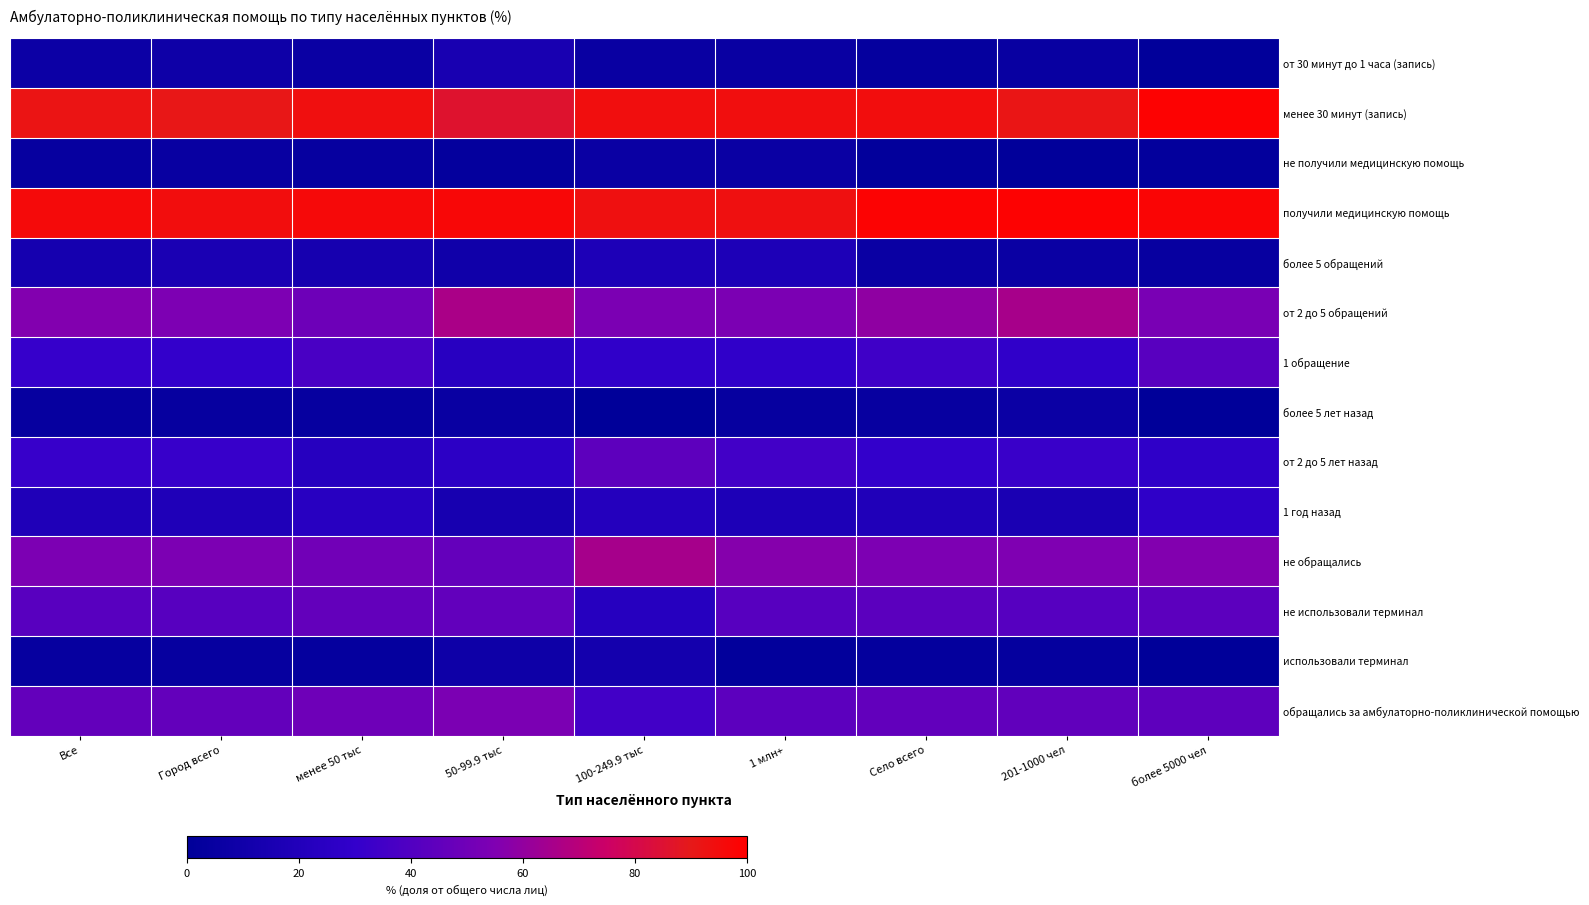

How many series are shown in this chart?

14